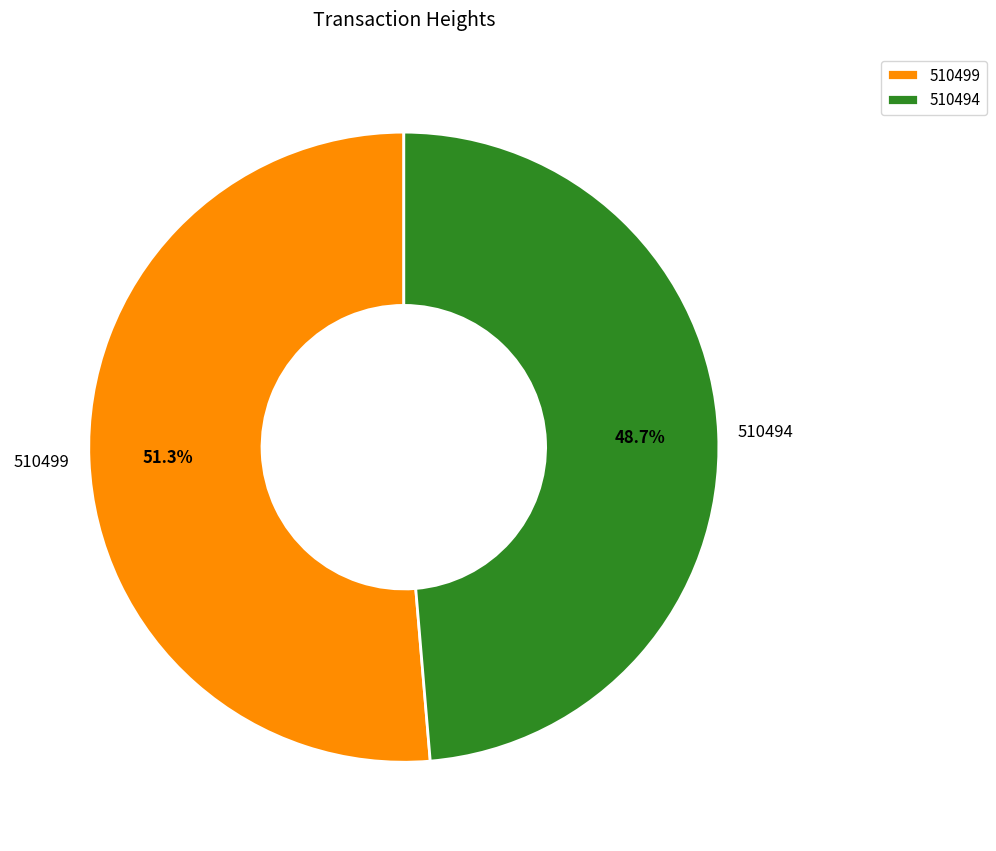

How many segments does this pie chart have?

2